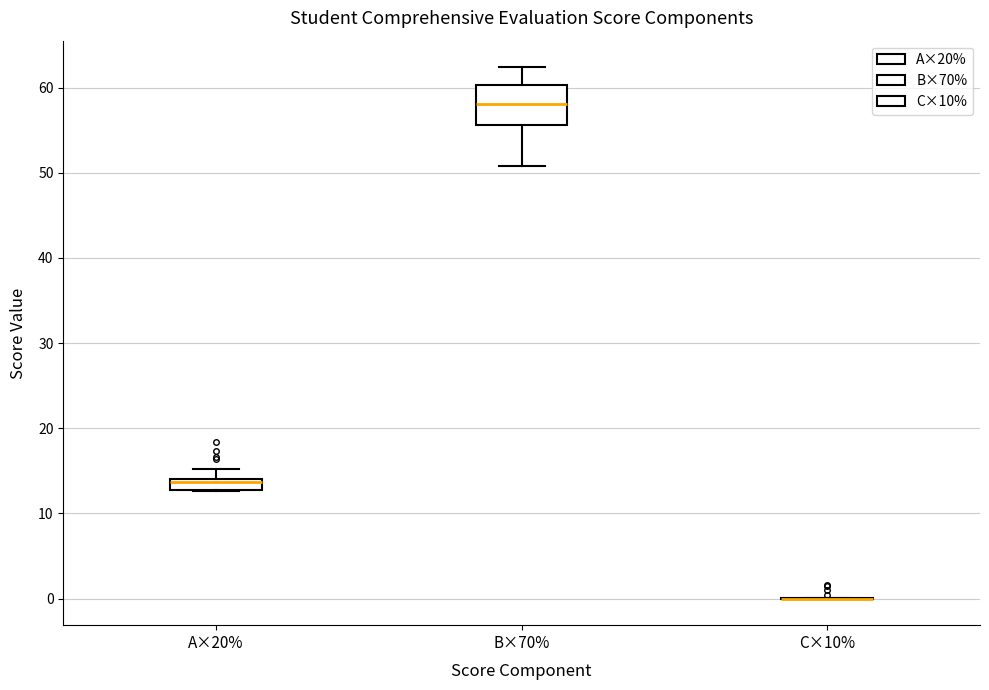

Comparing the boxes themselves (not the whiskers), which one is the tallest?

B×70%